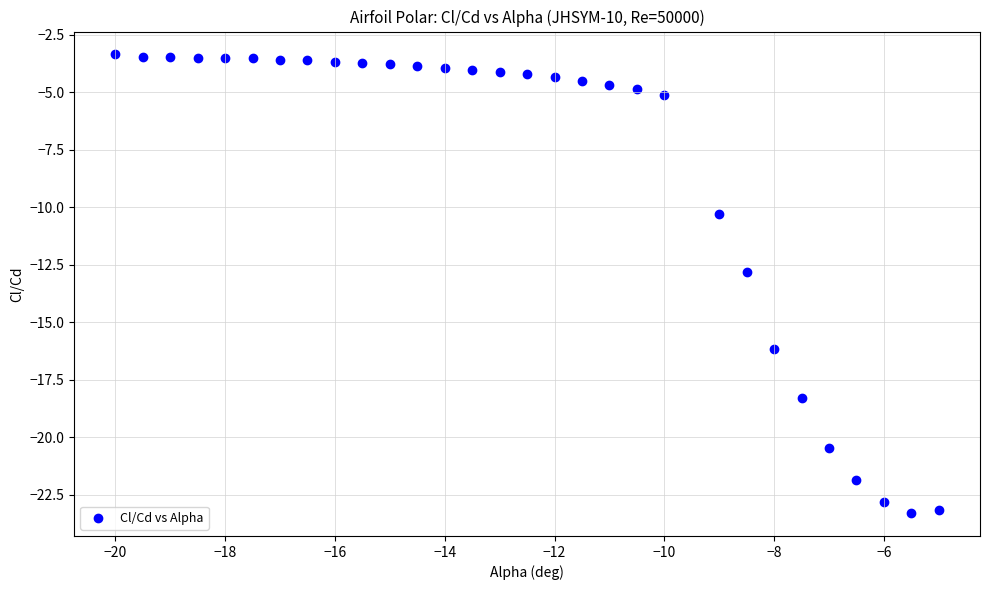

What is the range of X values (max minus min)?

15.0